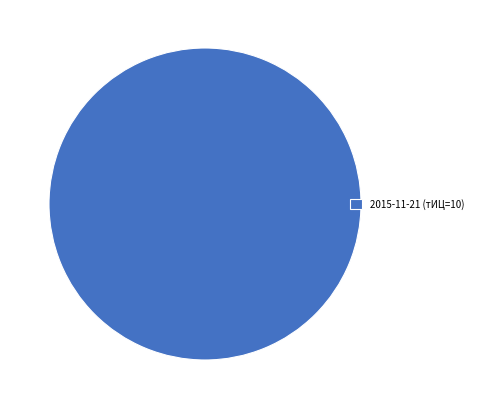

Which category accounts for the majority?

2015-11-21 (тИЦ=10)